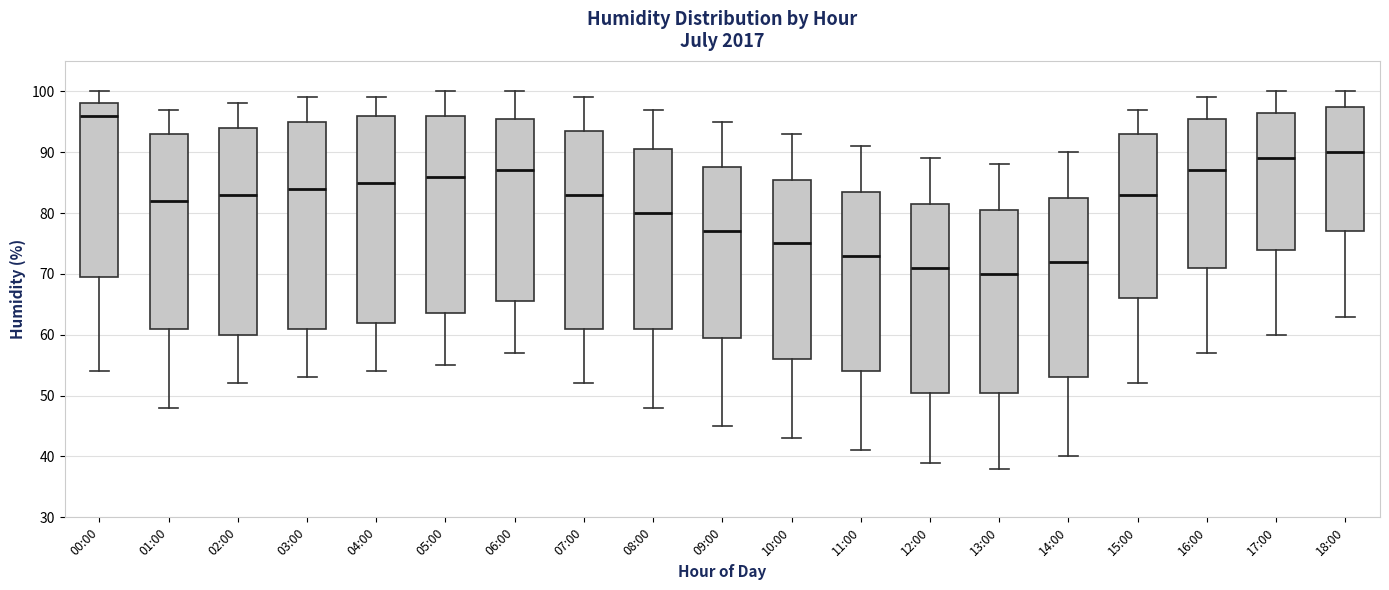

Which box's median line is the lowest?

13:00